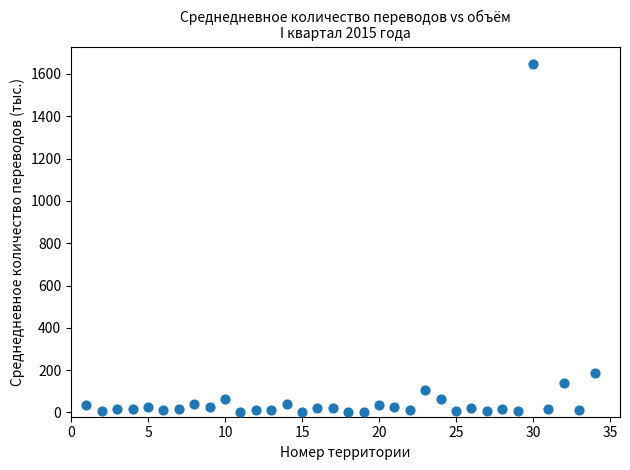

What is the range of Y values (max minus min)?

1646.1